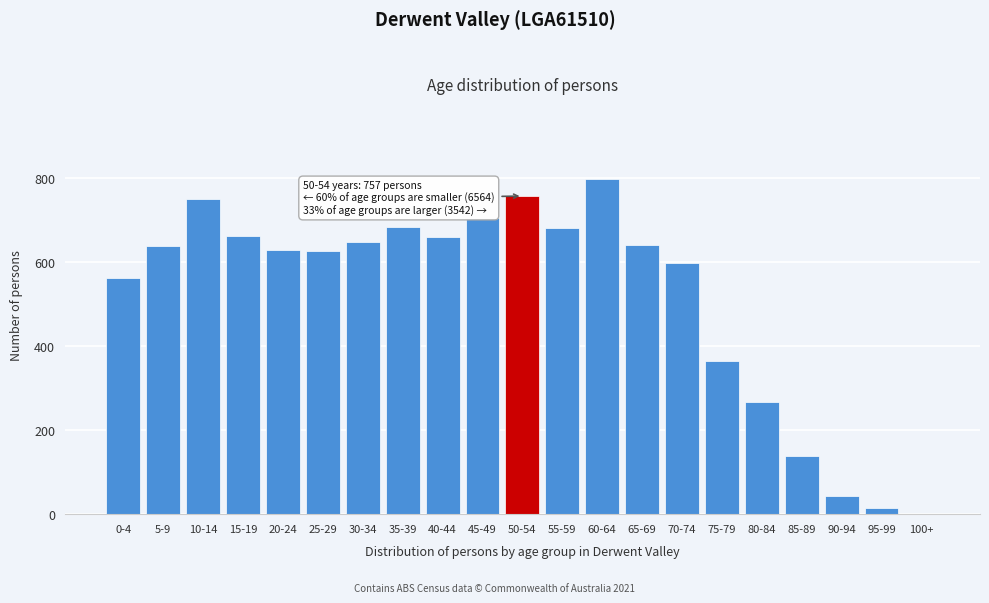

True or false: the data shows 797 at 60-64.

True